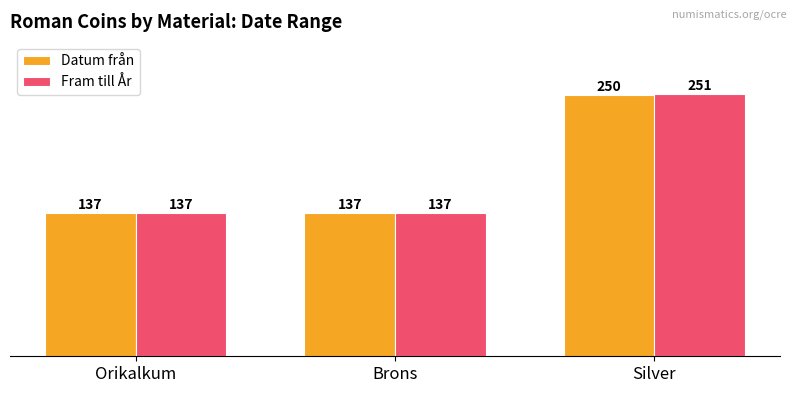

Reading left to right, what are all the values shown in this chart?

Datum från: Orikalkum=137	Brons=137	Silver=250
Fram till År: Orikalkum=137	Brons=137	Silver=251